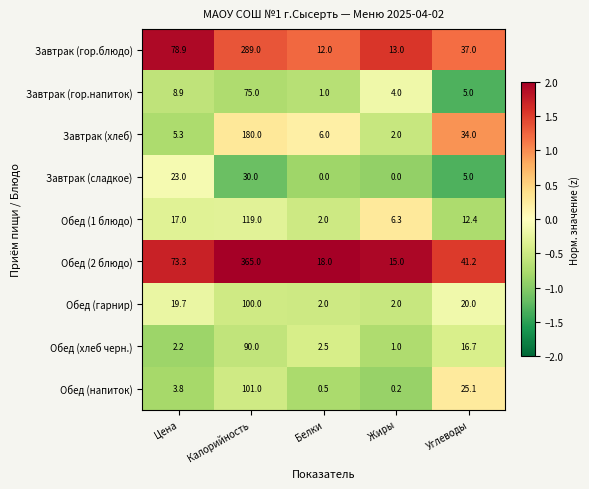

What is the total value across all series at Цена?

232.1